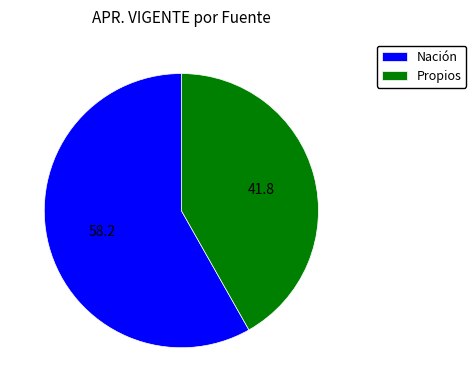

How many segments does this pie chart have?

2